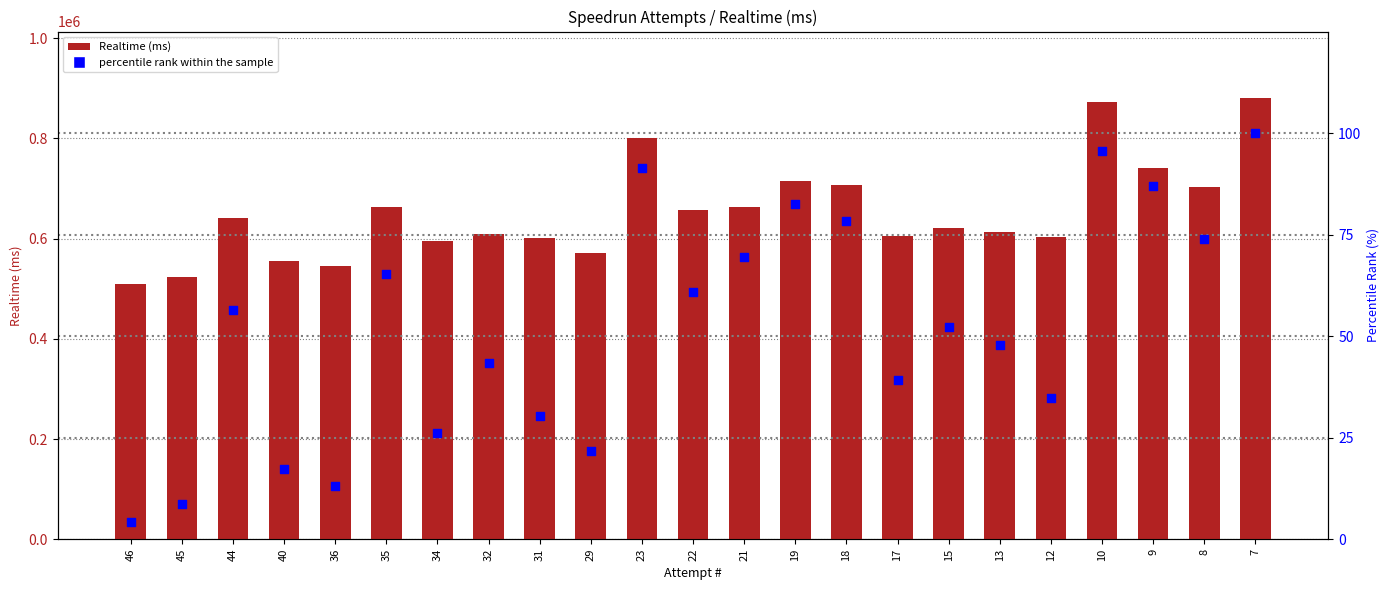

Which series contains the lowest Y value?

percentile rank within the sample